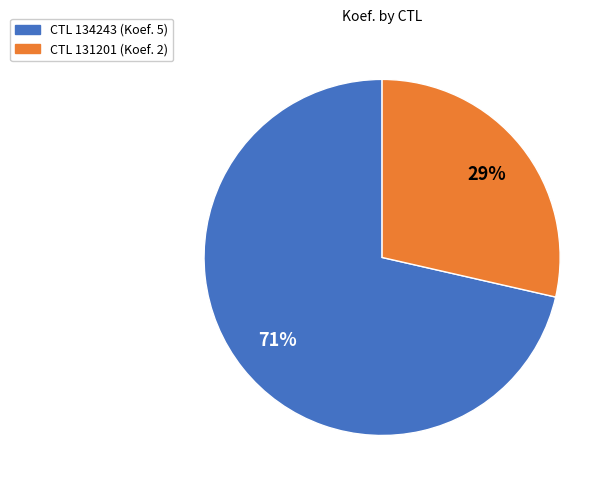

Which slice is the largest?

CTL 134243 (Koef. 5)